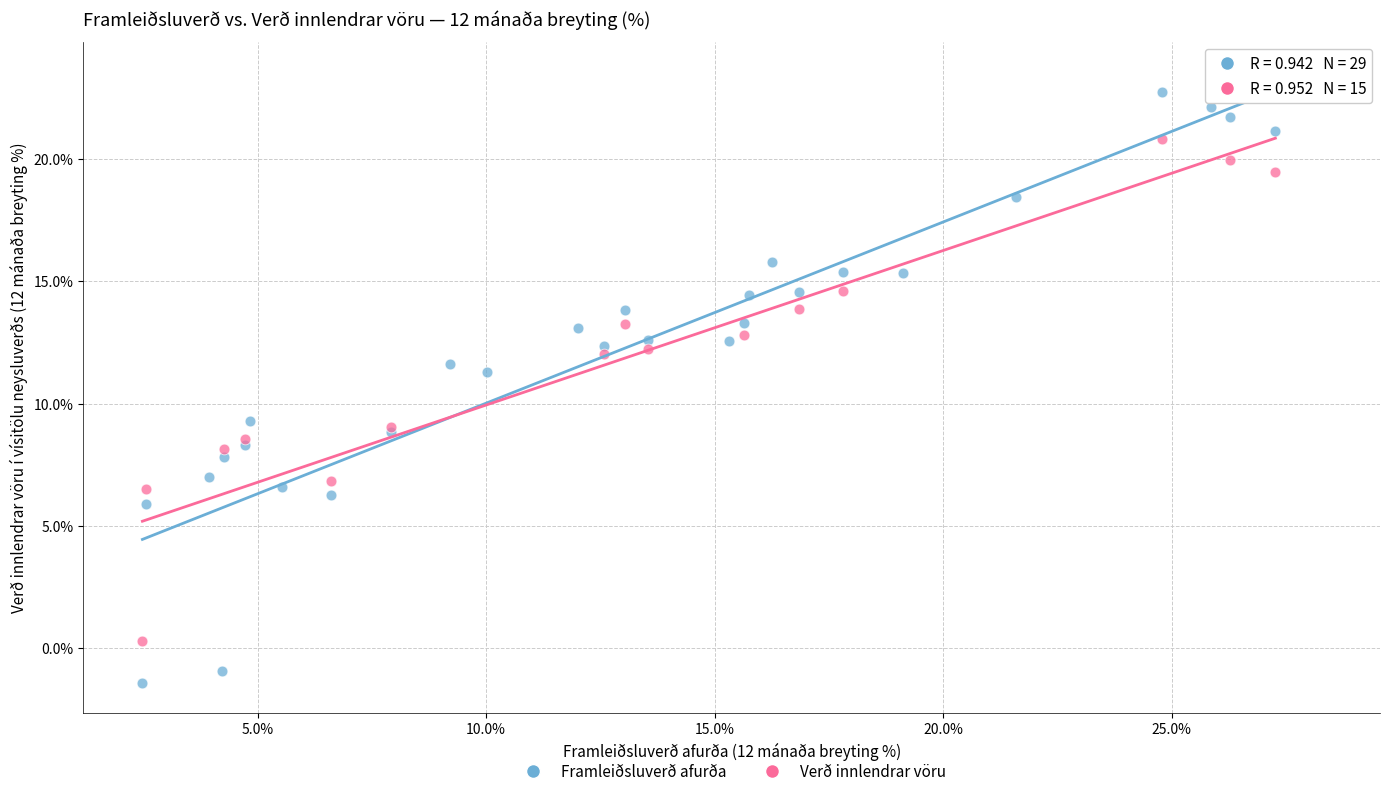

Which series has the widest spread of Y values?

Framleiðsluverð afurða